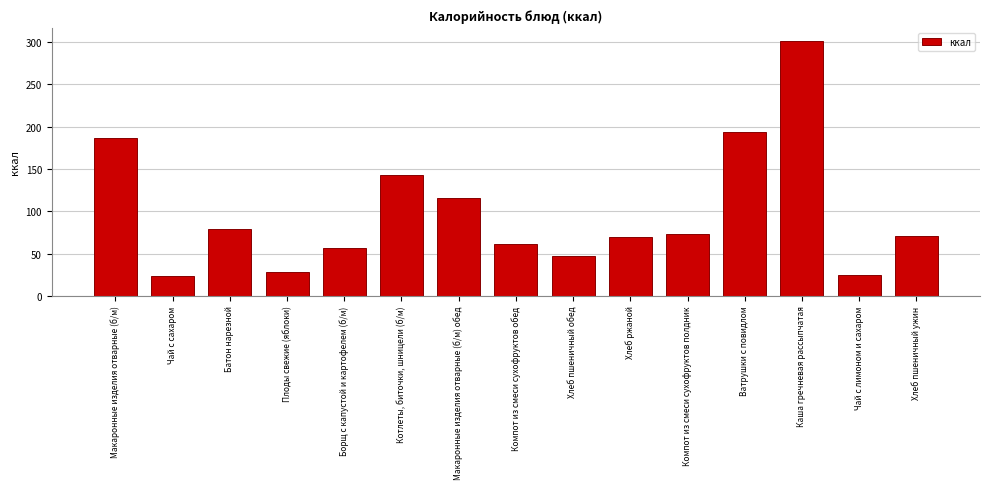

The value at Плоды свежие (яблоки) is 17.5. True or false?

False